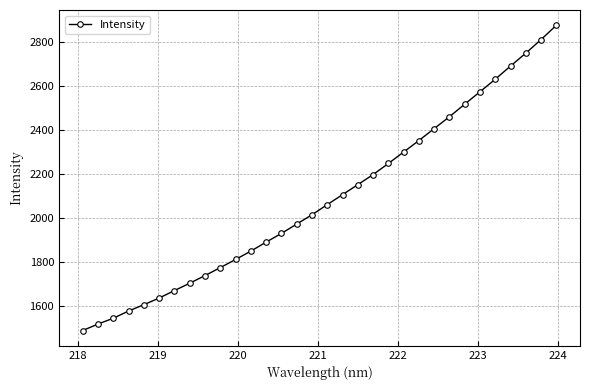

What is the value of the 15th point from the left?

1973.5